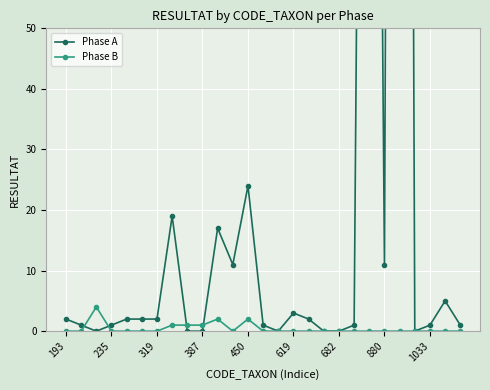

Is this an area chart (filled region under the line)?

No